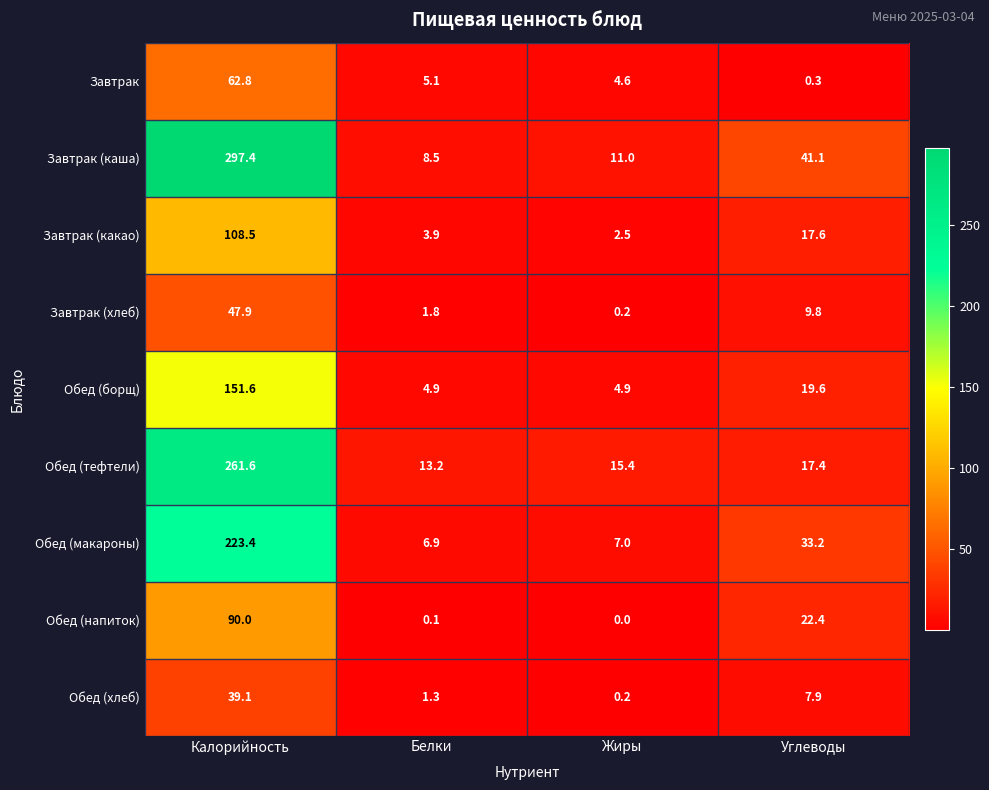

The Обед (макароны) series shows 223.4 at Калорийность. True or false?

True